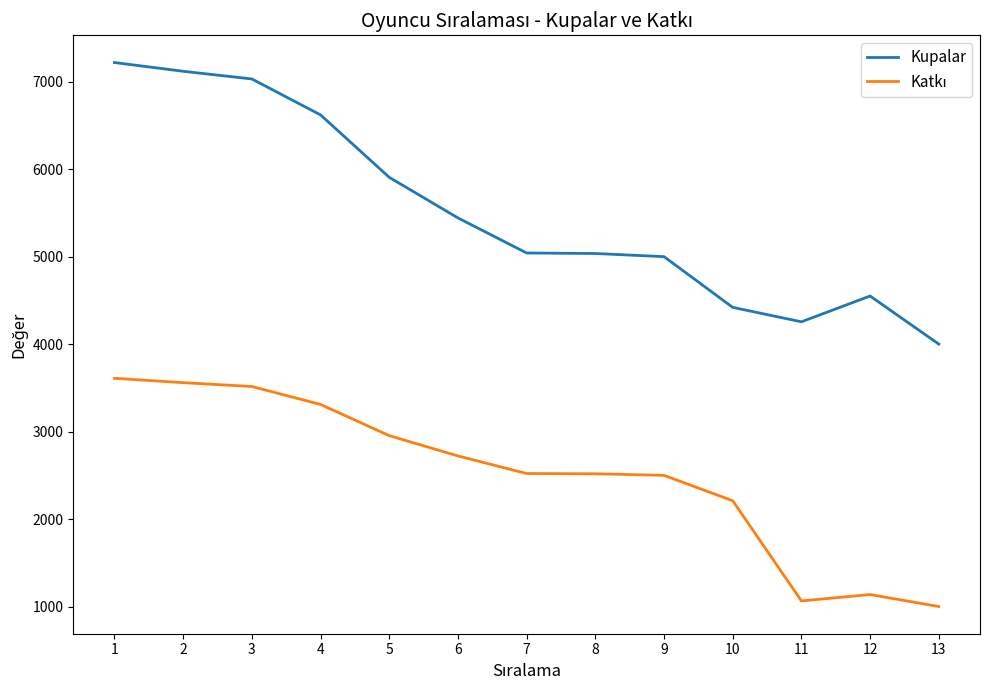

What is the smallest value displayed?

1000